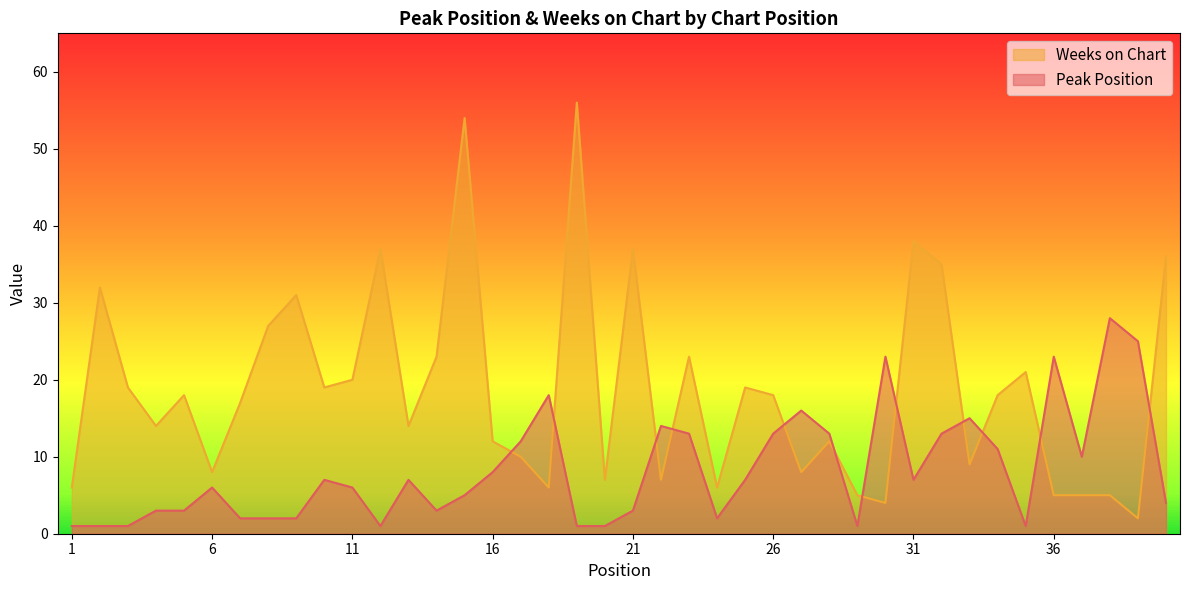

Reading right to left, transcribe all the data shown in this chart.

Peak Position: 40=4	39=25	38=28	37=10	36=23	35=1	34=11	33=15	32=13	31=7	30=23	29=1	28=13	27=16	26=13	25=7	24=2	23=13	22=14	21=3	20=1	19=1	18=18	17=12	16=8	15=5	14=3	13=7	12=1	11=6	10=7	9=2	8=2	7=2	6=6	5=3	4=3	3=1	2=1	1=1
Weeks on Chart: 40=36	39=2	38=5	37=5	36=5	35=21	34=18	33=9	32=35	31=38	30=4	29=5	28=12	27=8	26=18	25=19	24=6	23=23	22=7	21=37	20=7	19=56	18=6	17=10	16=12	15=54	14=23	13=14	12=37	11=20	10=19	9=31	8=27	7=17	6=8	5=18	4=14	3=19	2=32	1=6